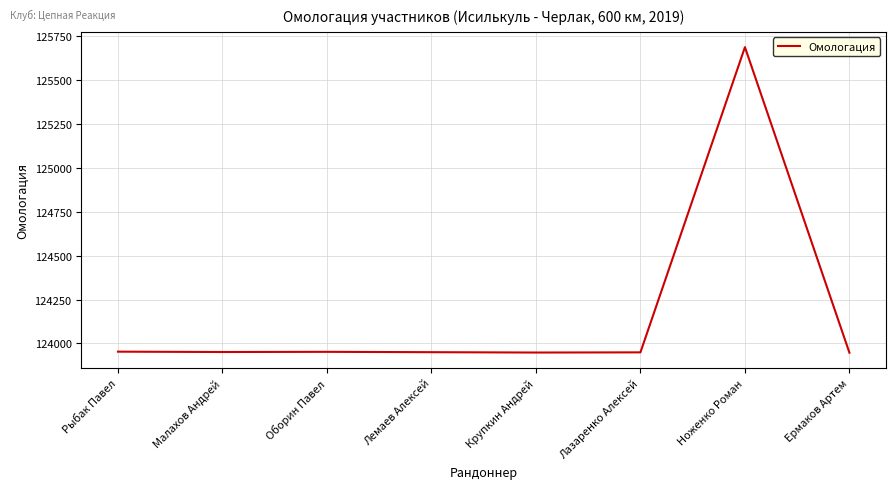

What is the approximate value at Малахов Андрей?

123951